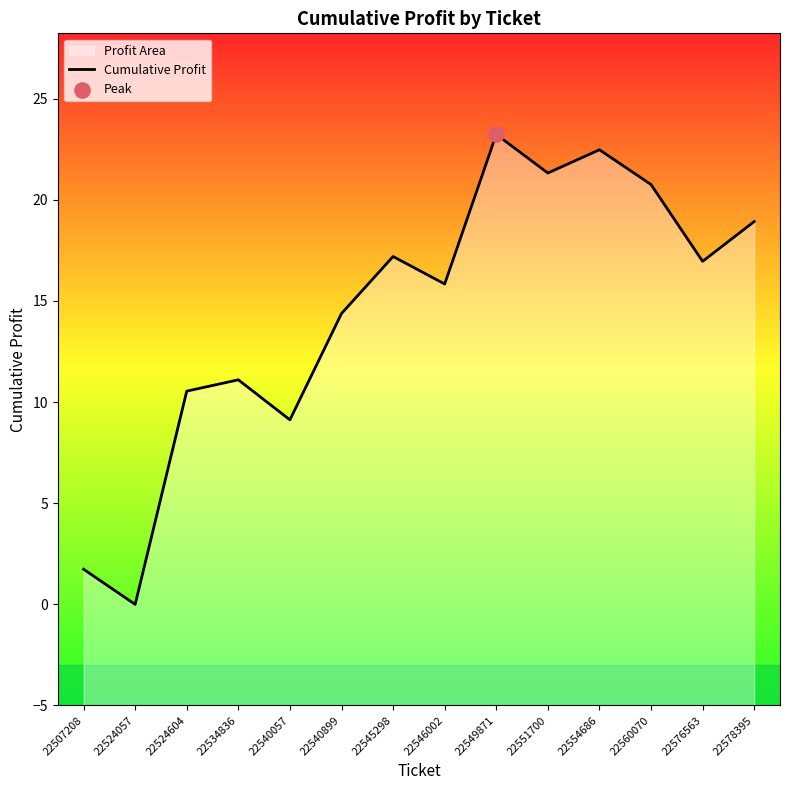

Which has a higher value, 22560070 or 22546002?

22560070